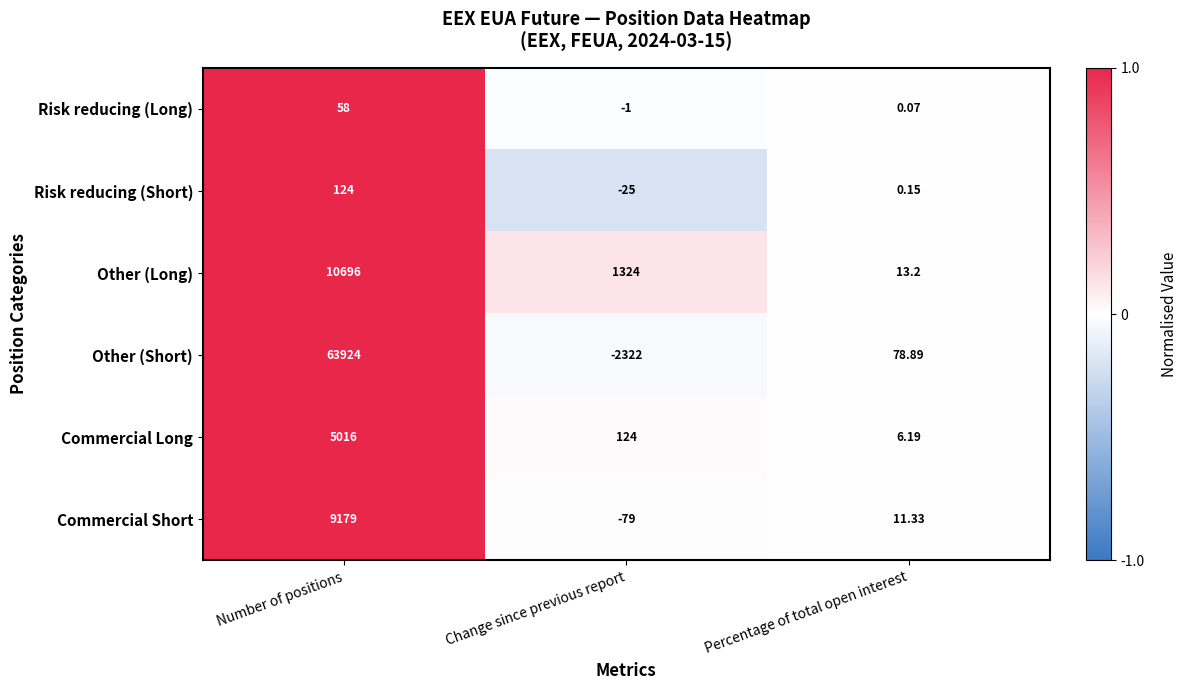

At Change since previous report, list the series in order from smallest to largest.

Other (Short), Commercial Short, Risk reducing (Short), Risk reducing (Long), Commercial Long, Other (Long)